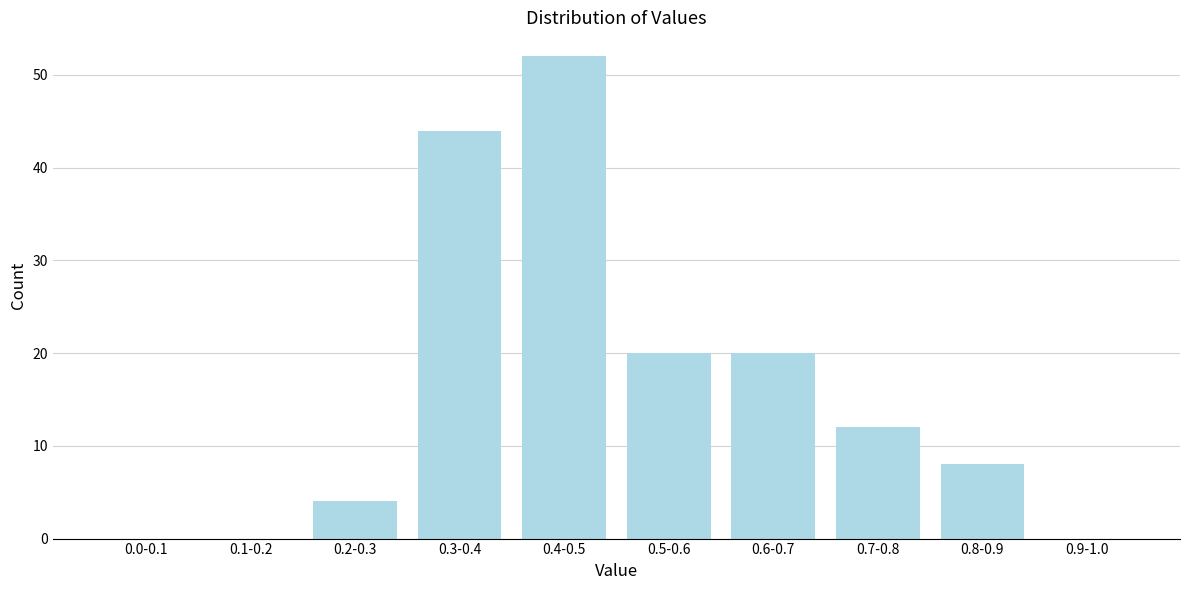

Reading left to right, list all the values displayed in this chart.

0.0-0.1=0	0.1-0.2=0	0.2-0.3=4	0.3-0.4=44	0.4-0.5=52	0.5-0.6=20	0.6-0.7=20	0.7-0.8=12	0.8-0.9=8	0.9-1.0=0